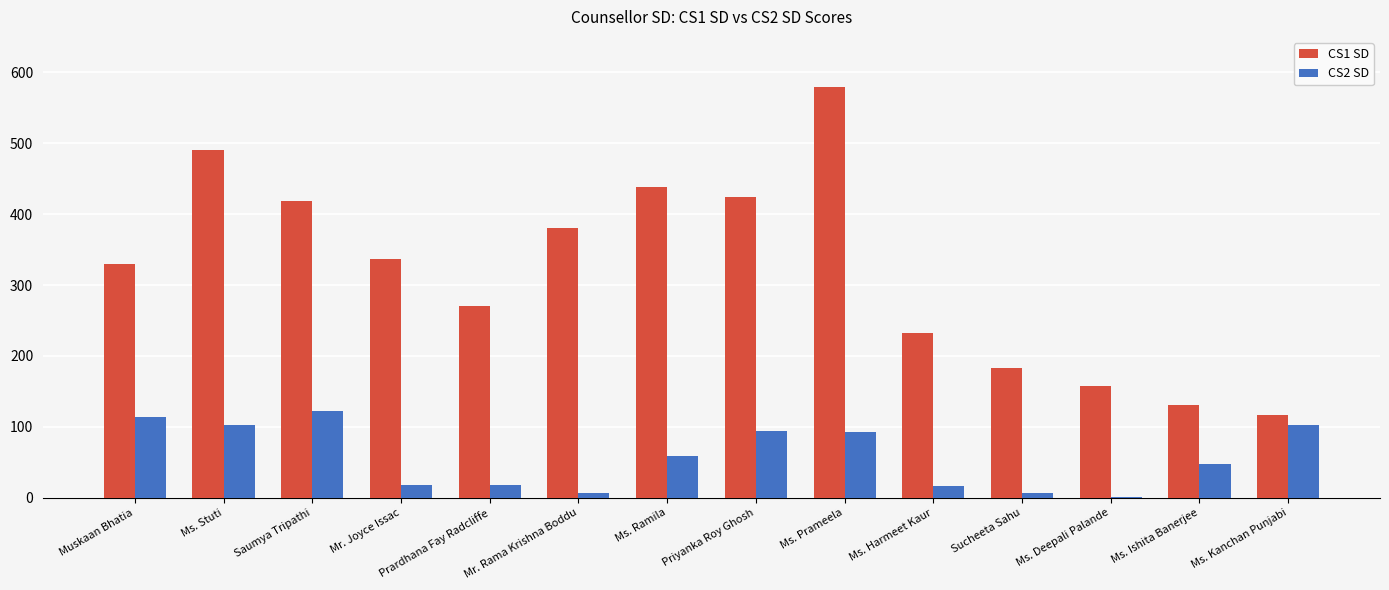

What are all the series names shown in the legend?

CS1 SD, CS2 SD